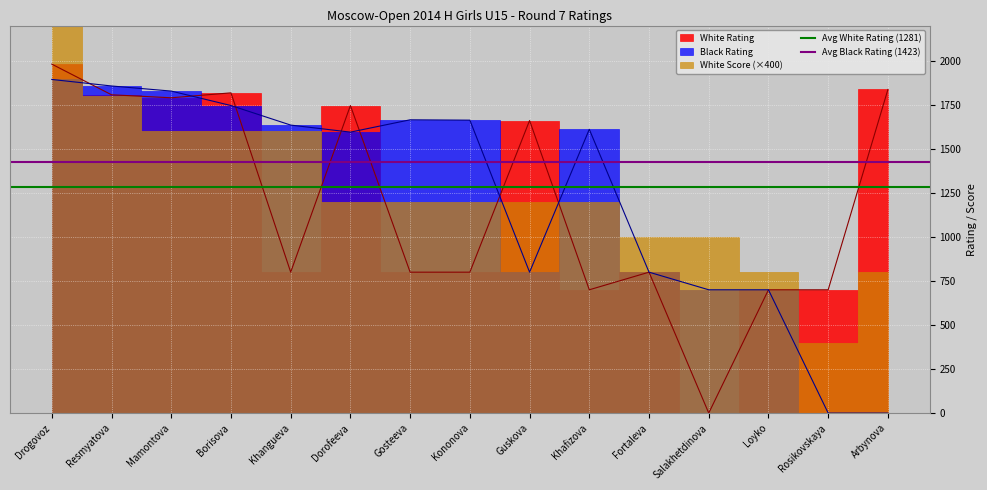

True or false: Avg White Rating (1281) has a value of 1281.4 at Drogovoz.

True